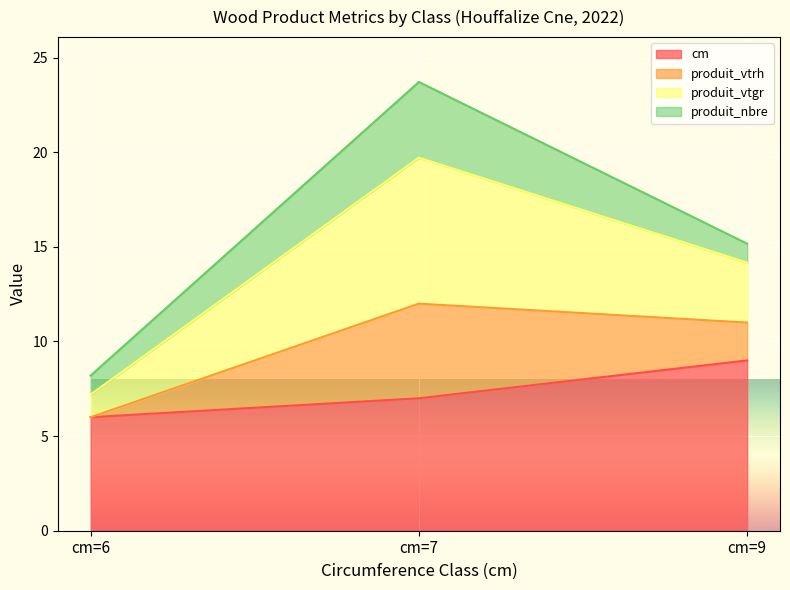

How many lines are shown in the chart?

4